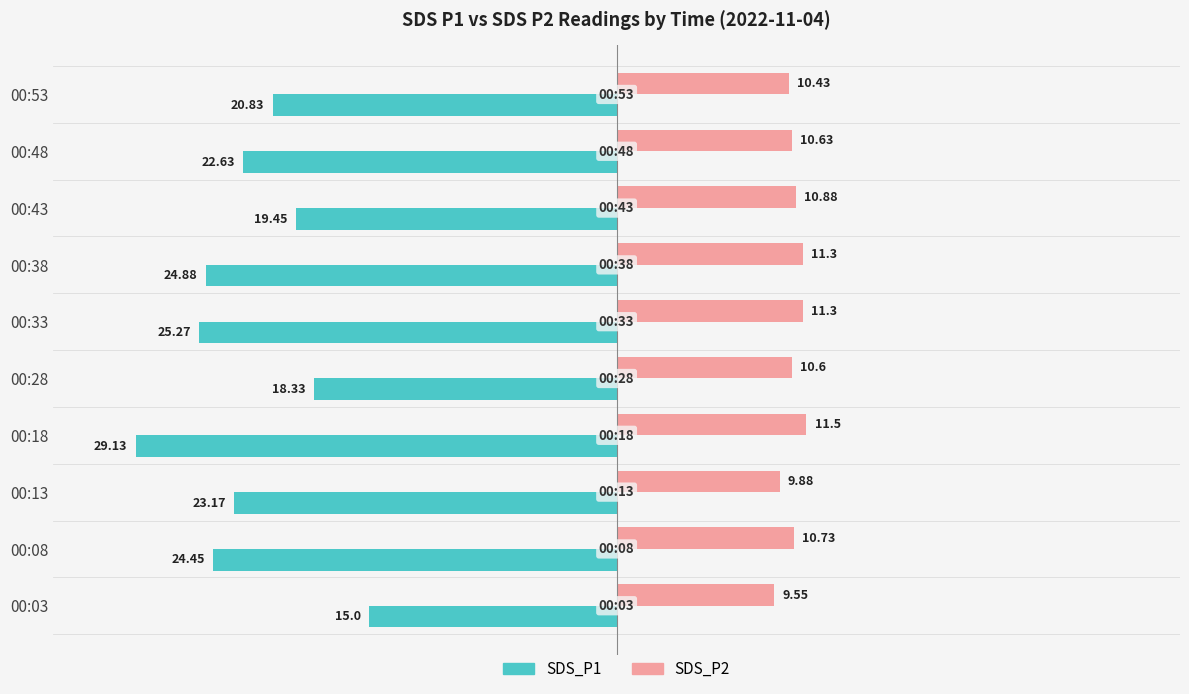

What is the value of the SDS_P2 bar at the 4th from the left?

11.5